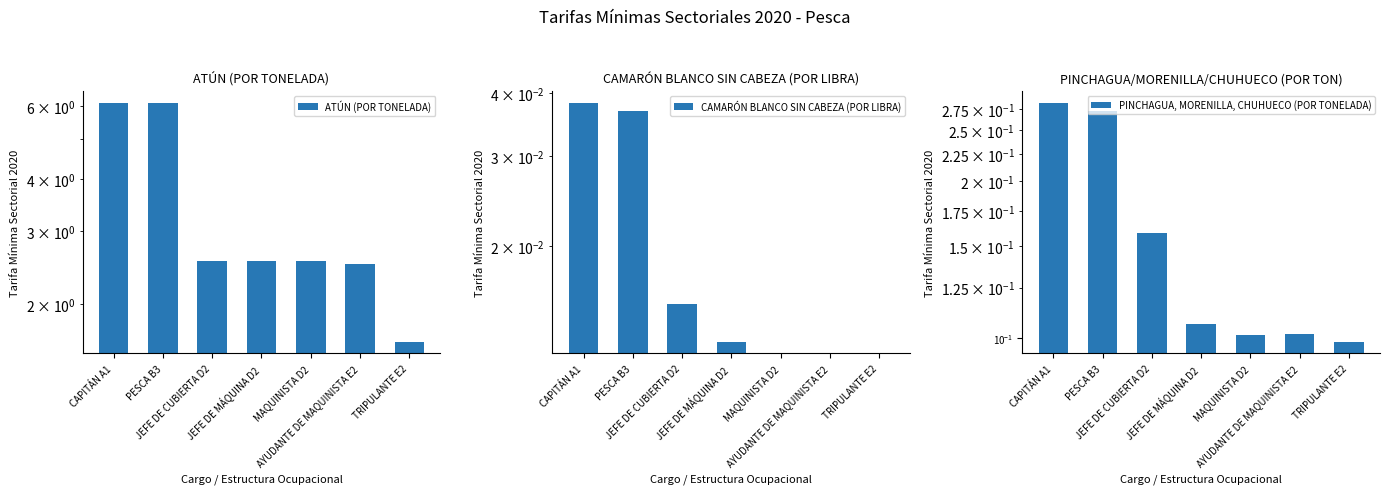

Which label corresponds to the smallest value in the chart?

MAQUINISTA D2